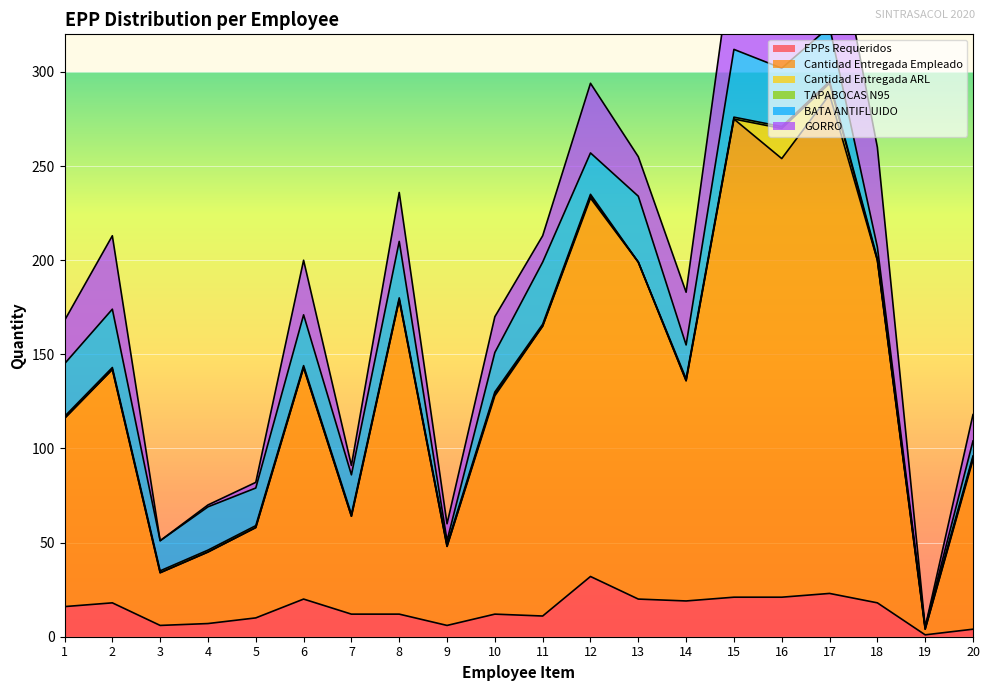

Where is the first local minimum for Cantidad Entregada ARL?

11